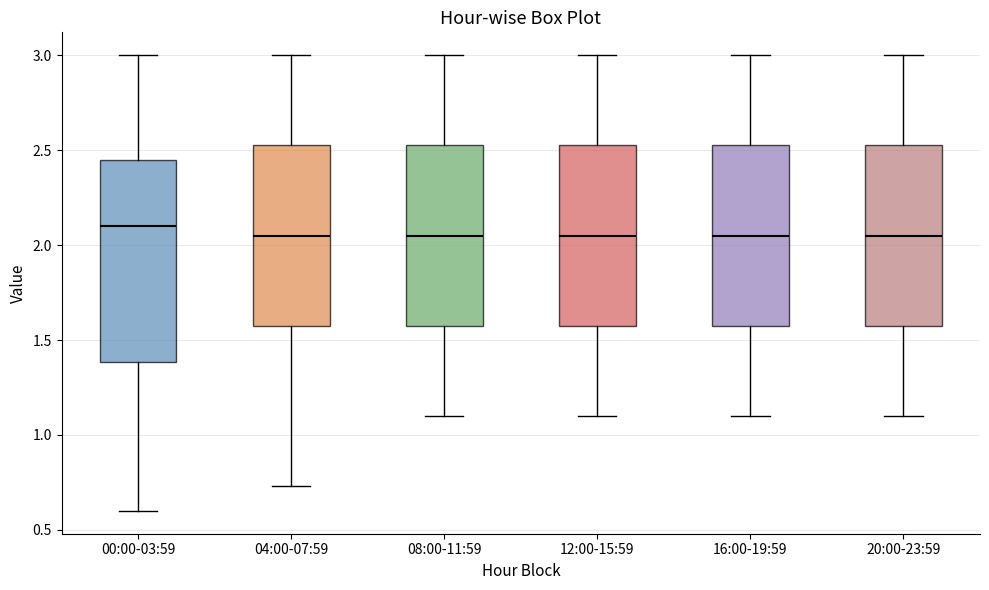

Which box is the tallest, from its lower edge to its upper edge?

00:00-03:59